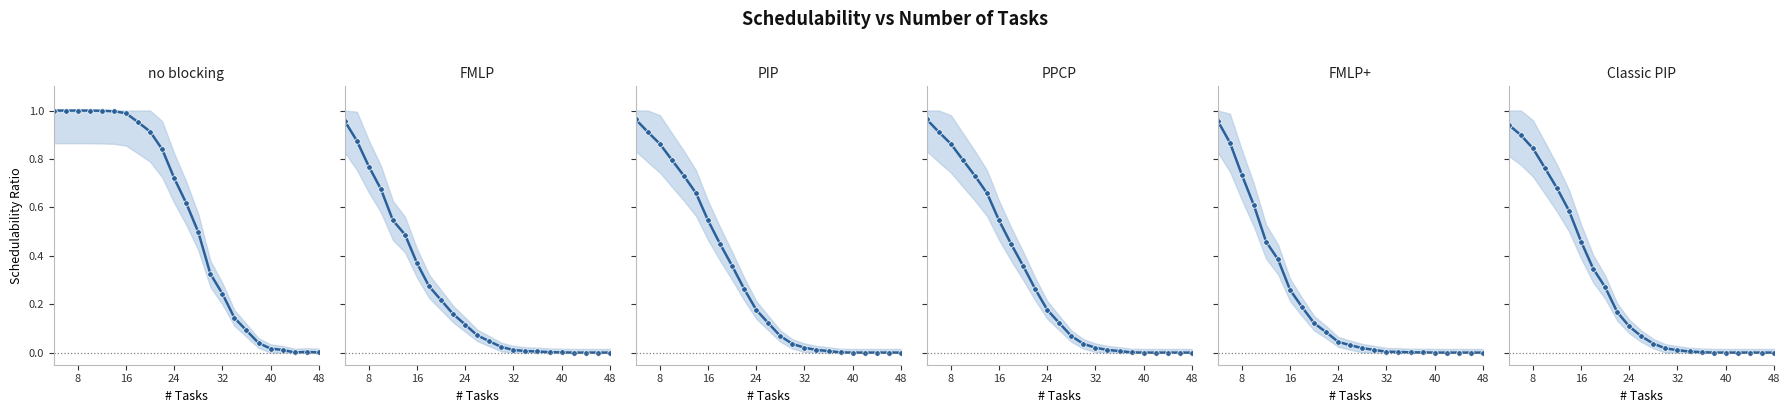

True or false: PPCP (line) has more than 2 points higher than both neighbors.

False